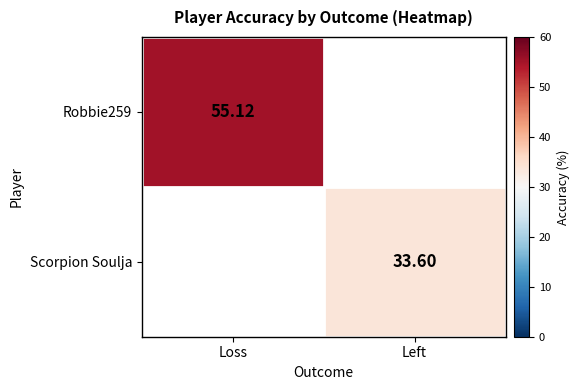

Is the value of Robbie259 at Loss greater than the value of Scorpion Soulja at Left?

Yes